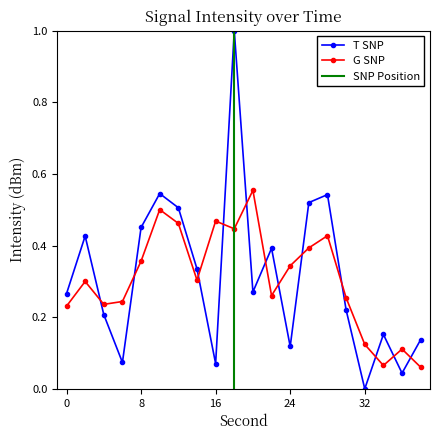

What is the difference between the maximum and second lowest values?

1.0